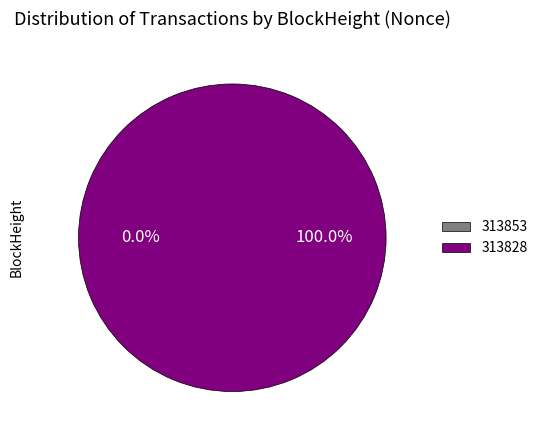

Which slice is the largest?

313828